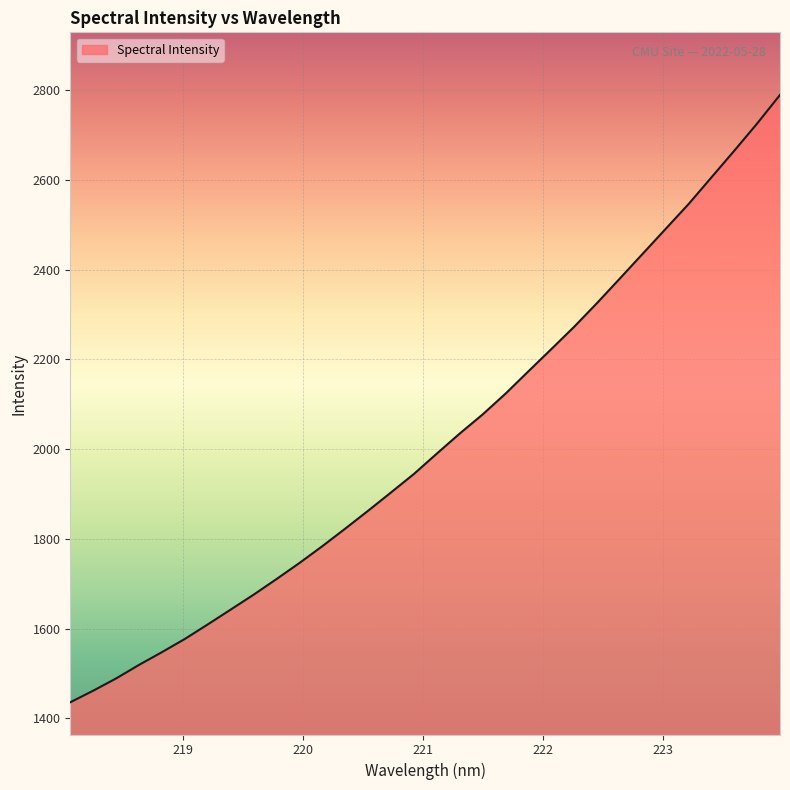

What is the smallest value displayed?

1435.8